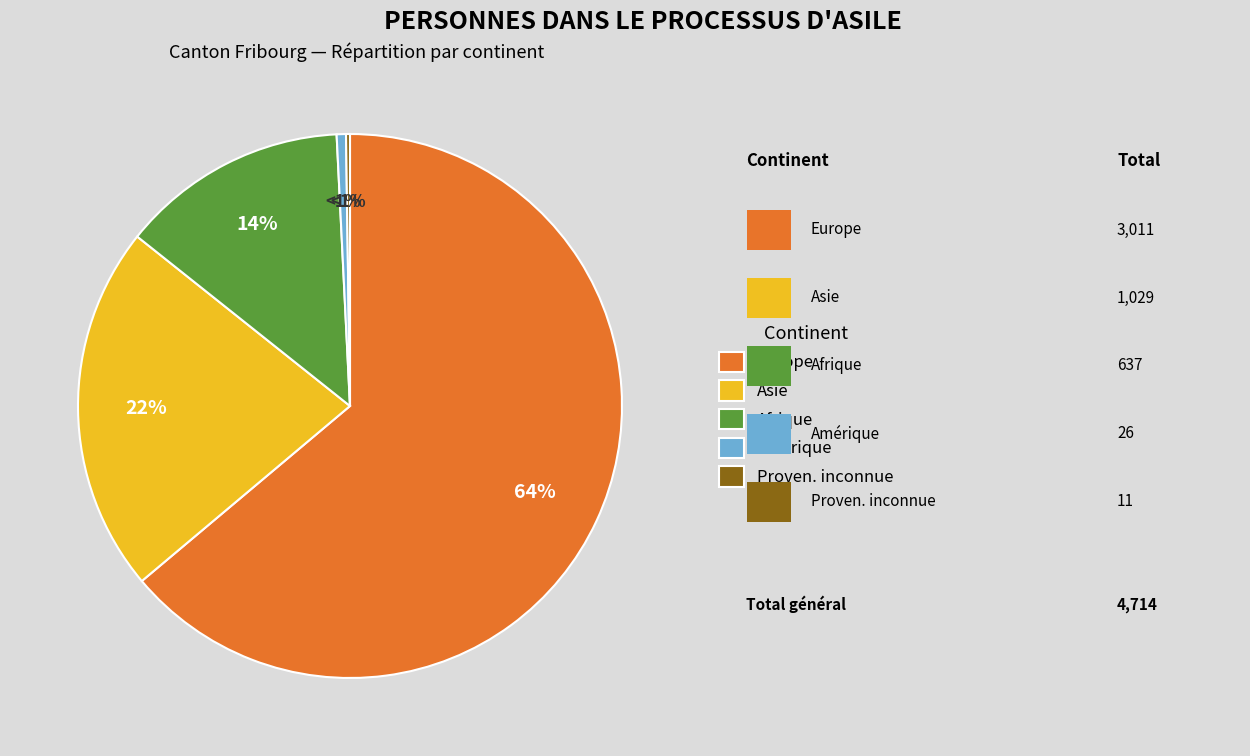

To the nearest percent, what is the combined percentage of Afrique and Proven. inconnue?

14%